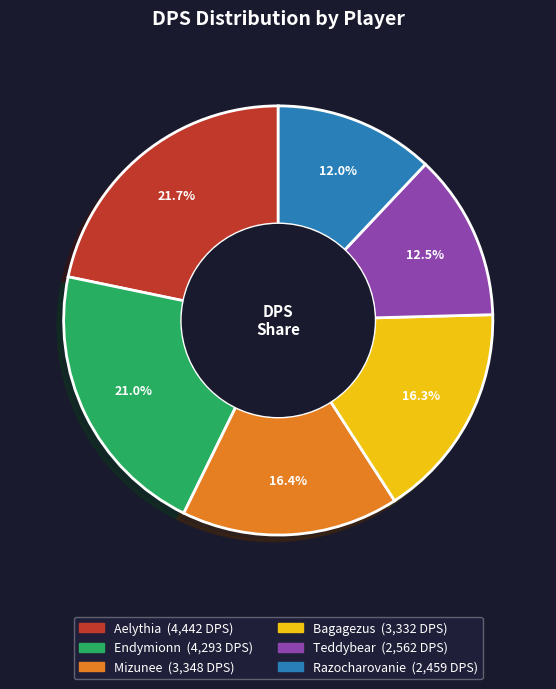

How many slices are in this pie chart?

6